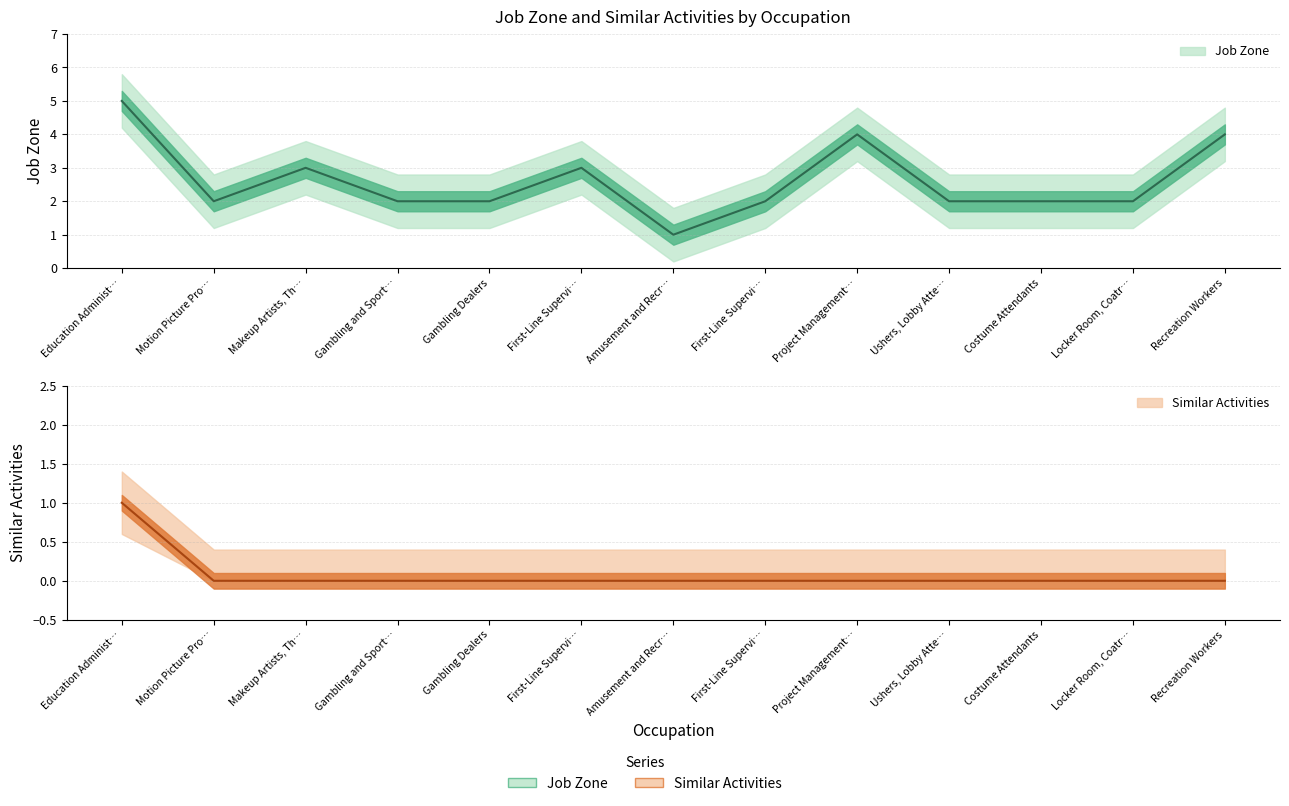

True or false: Job Zone and Similar Activities intersect in this chart.

False